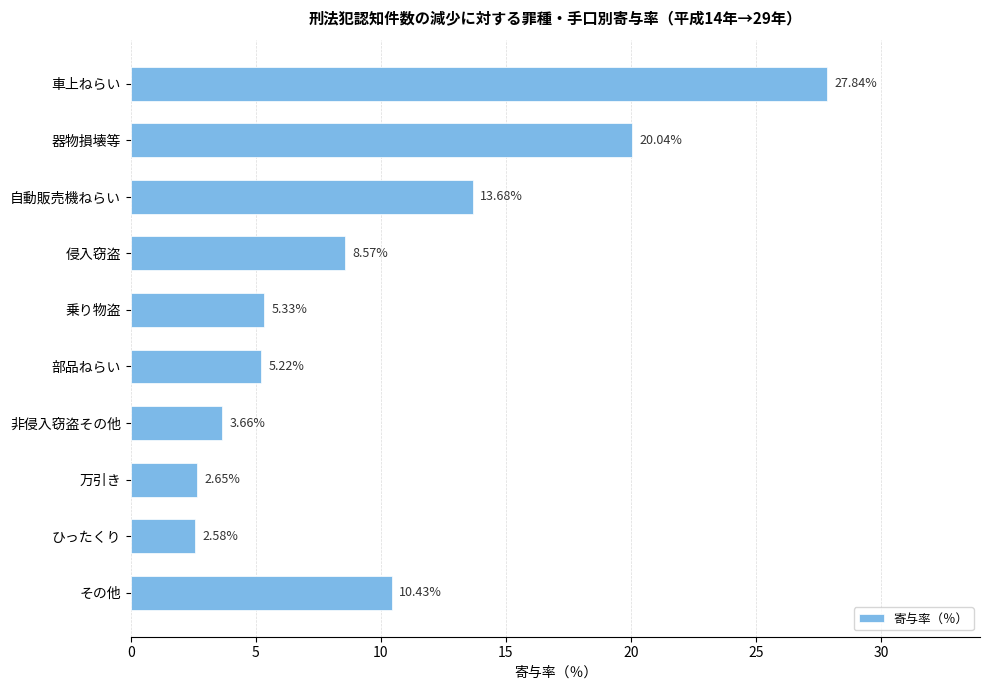

Rank the categories by value from lowest to highest.

ひったくり, 万引き, 非侵入窃盗その他, 部品ねらい, 乗り物盗, 侵入窃盗, その他, 自動販売機ねらい, 器物損壊等, 車上ねらい